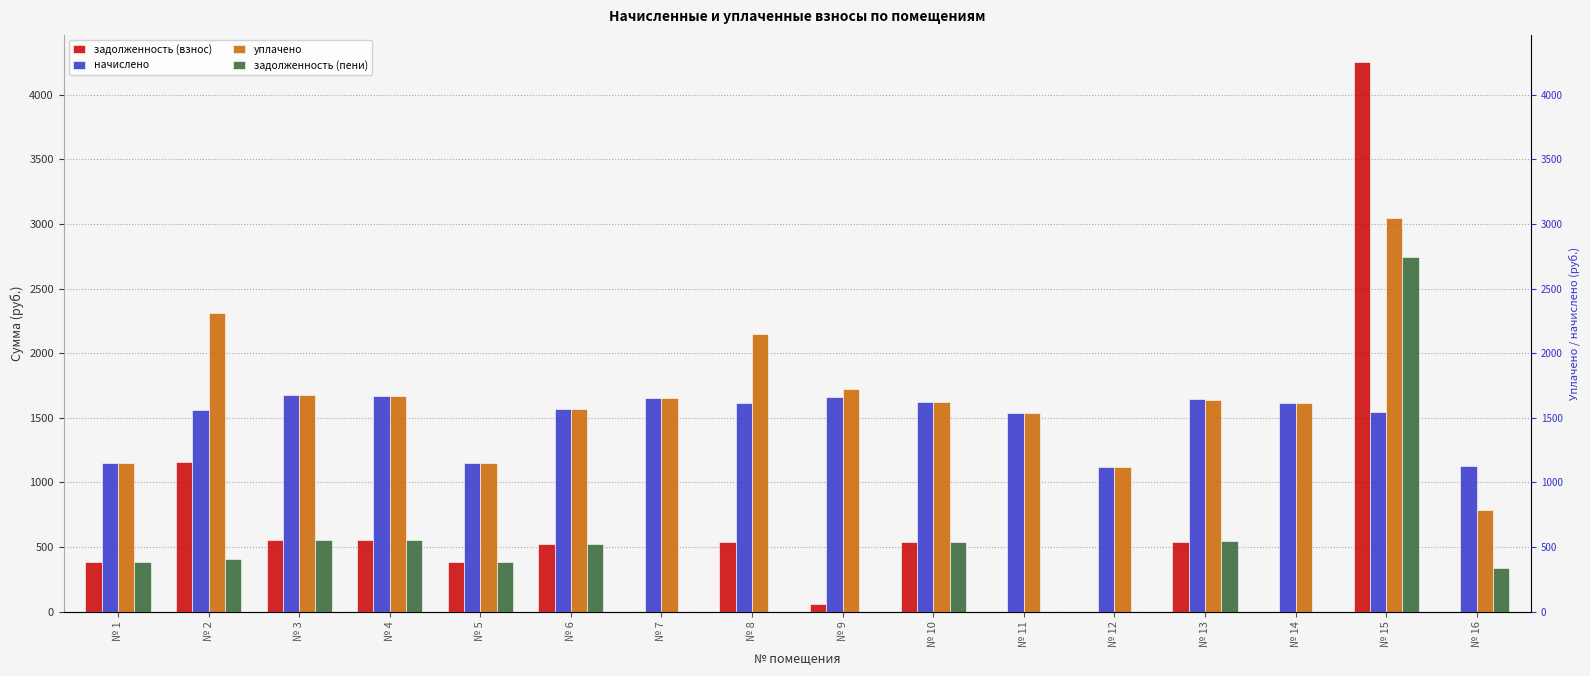

What is the sum of all начислено values?

23898.6